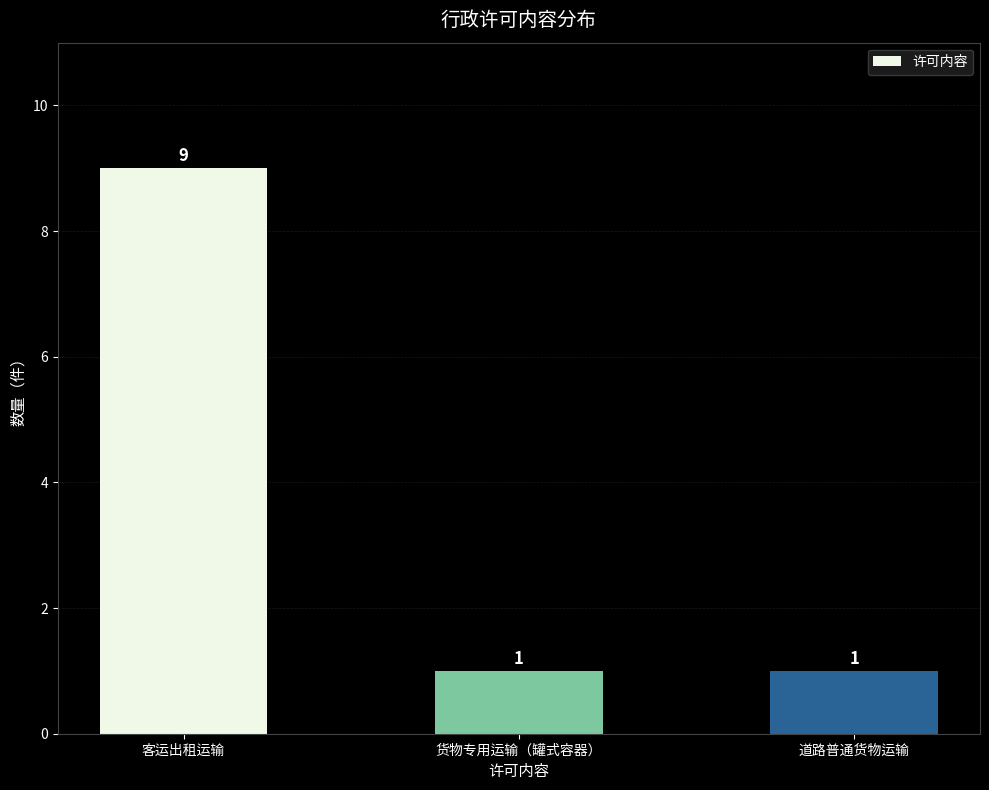

Which category has the highest value across all series?

客运出租运输